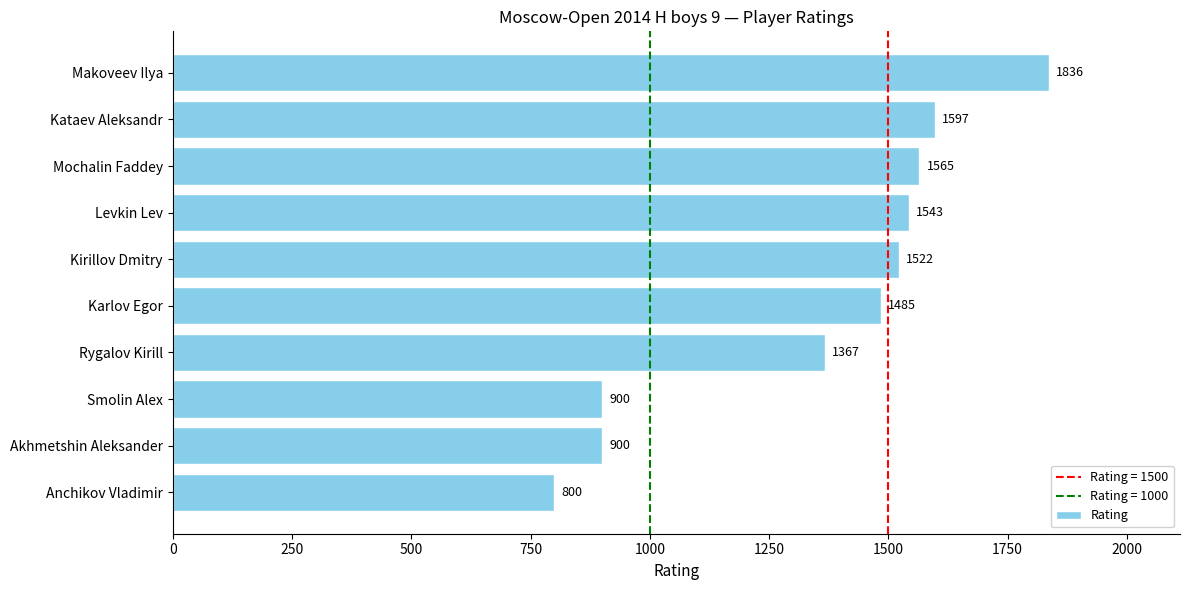

What value does the data have at Mochalin Faddey, to the nearest 50?

1550